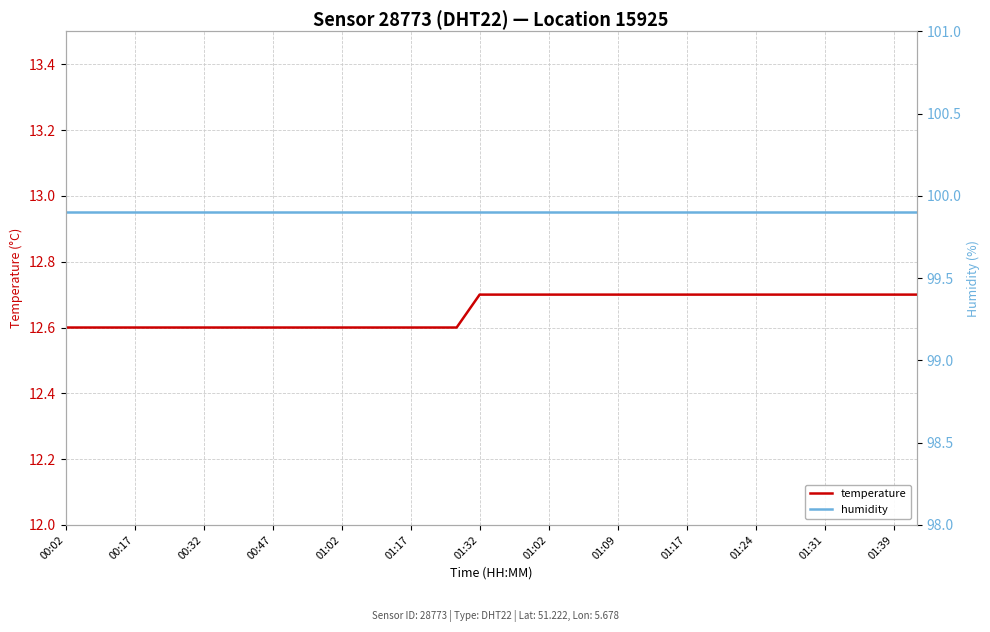

True or false: humidity and temperature intersect in this chart.

False